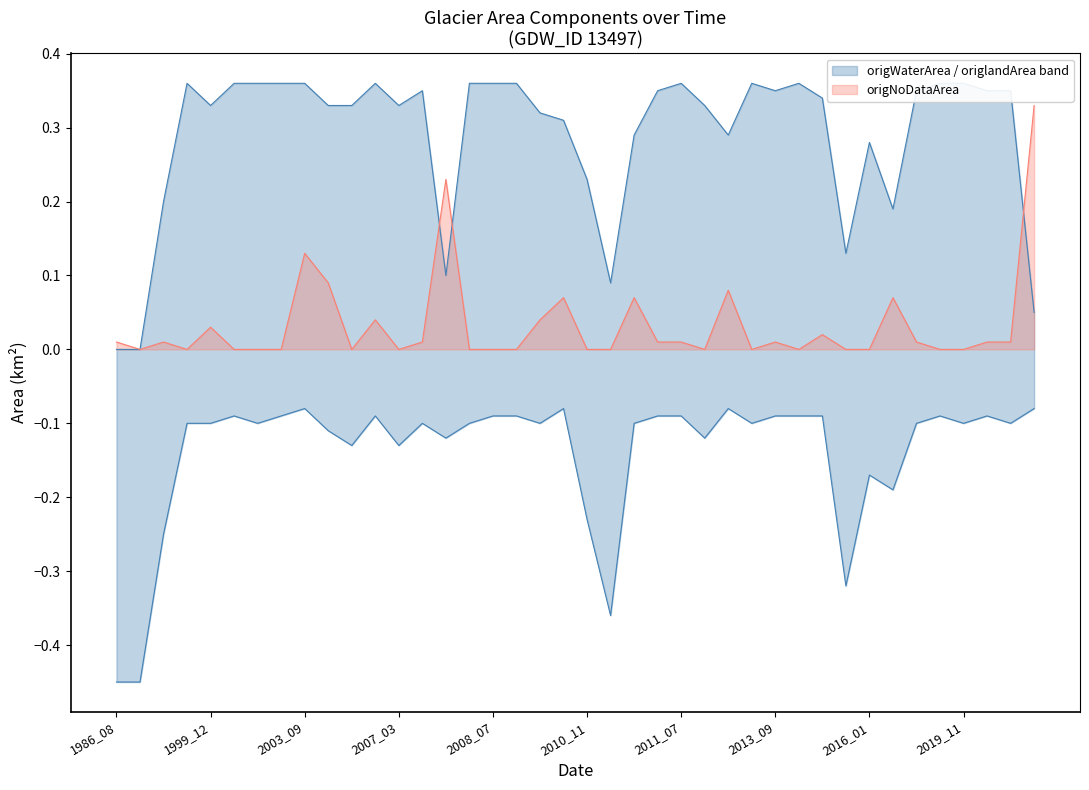

Is the value of origWaterArea at 2011_07 greater than the value of origNoDataArea at 2021_08?

Yes